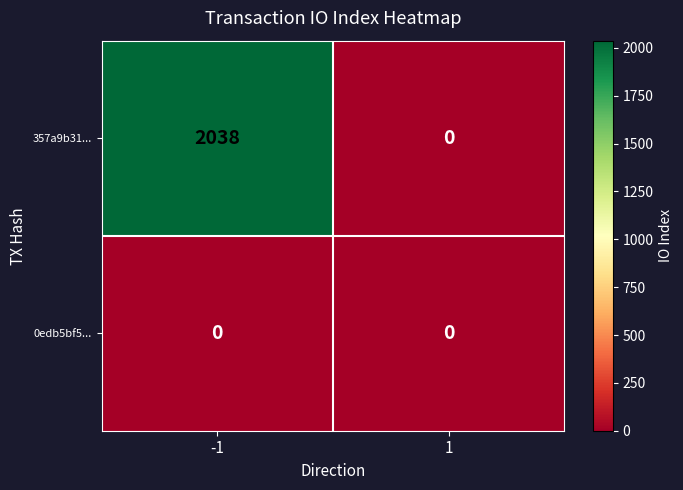

Reading left to right, list all the values displayed in this chart.

357a9b31...: 2038	0
0edb5bf5...: 0	0